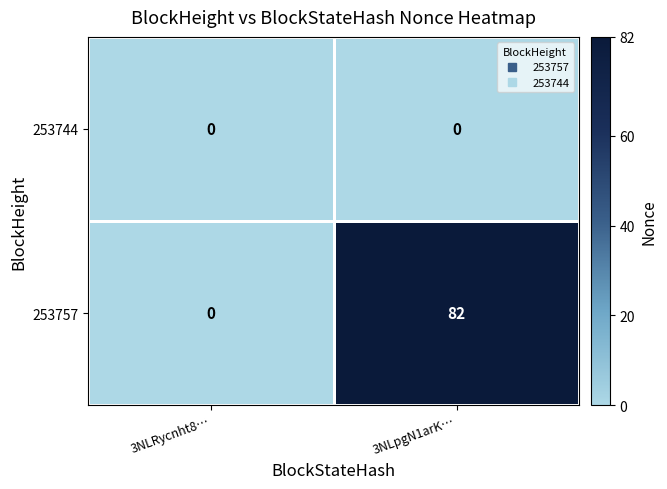

Which series has the largest total across all categories?

253757